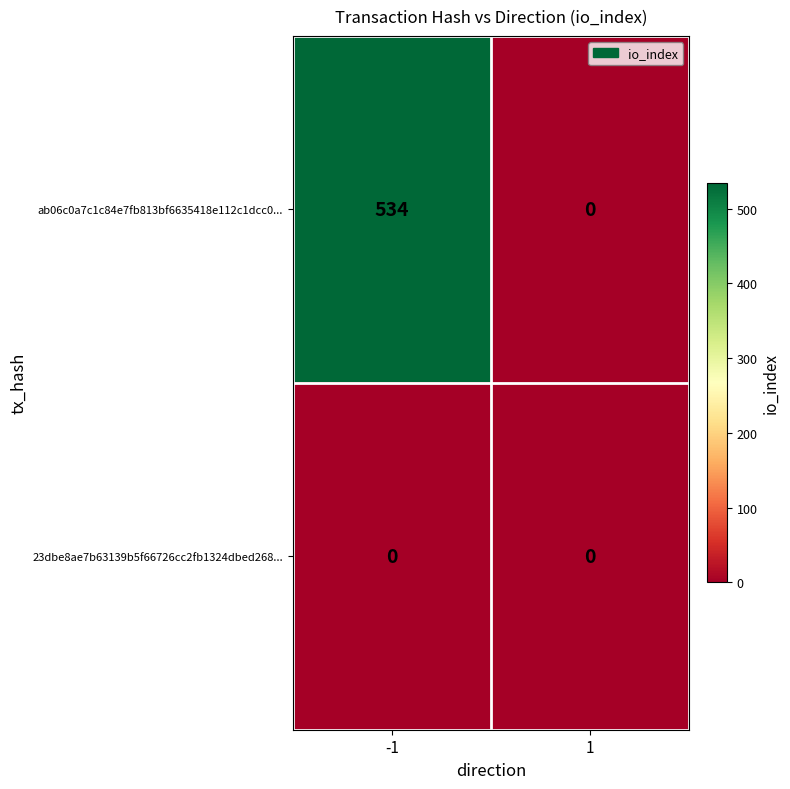

Reading left to right, list all the values displayed in this chart.

ab06c0a7c1c84e7fb813bf6635418e112c1dcc0...: 534	0
23dbe8ae7b63139b5f66726cc2fb1324dbed268...: 0	0